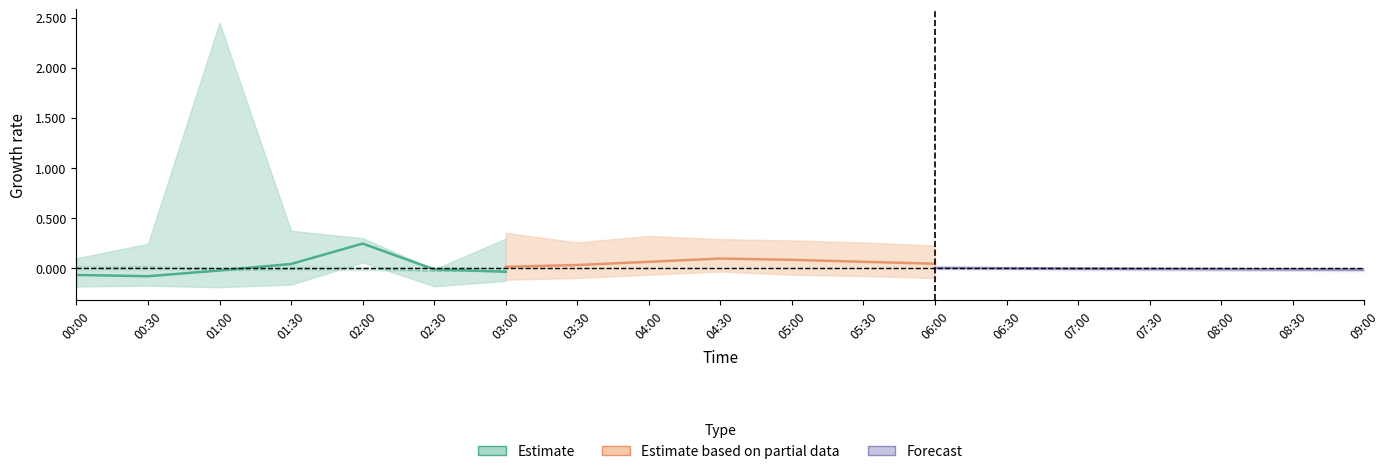

How many lines are shown in the chart?

3